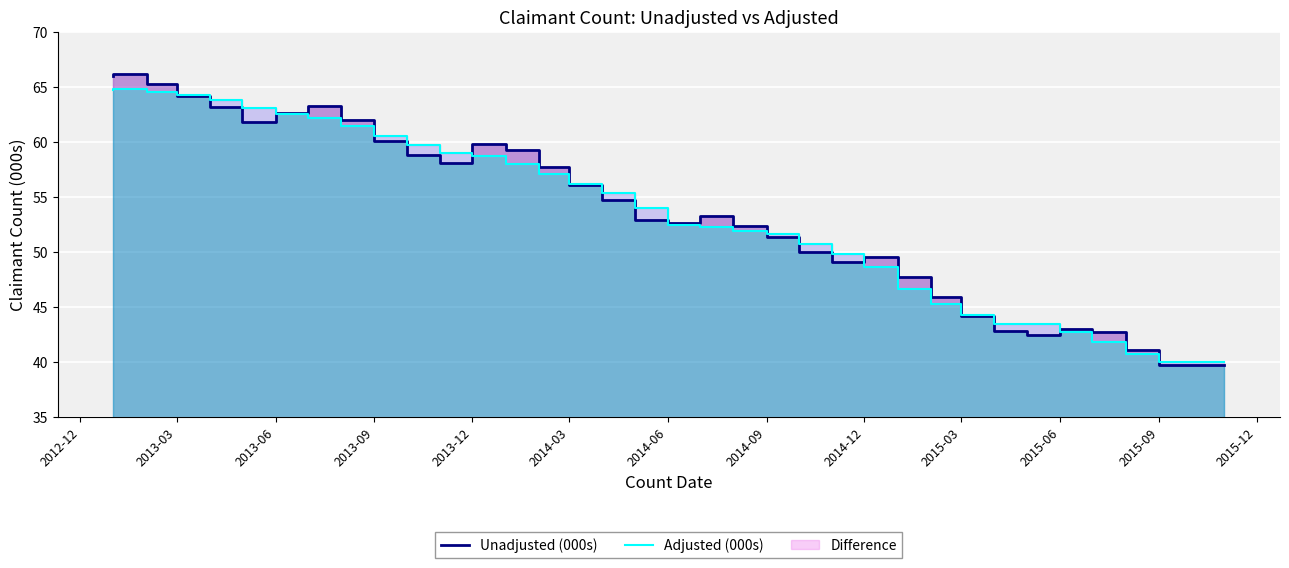

How many interior local valleys does the Unadjusted (000s) series have?

5